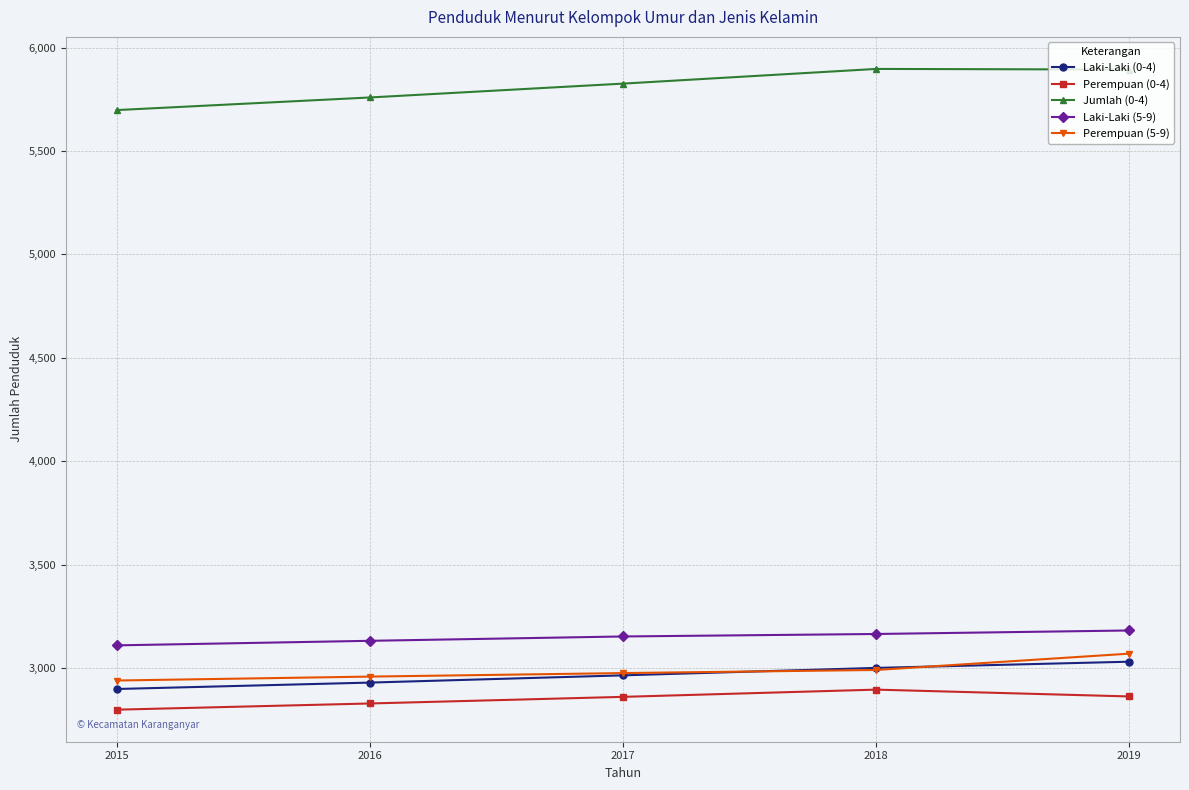

True or false: Laki-Laki (5-9) and Laki-Laki (0-4) cross at least once.

False